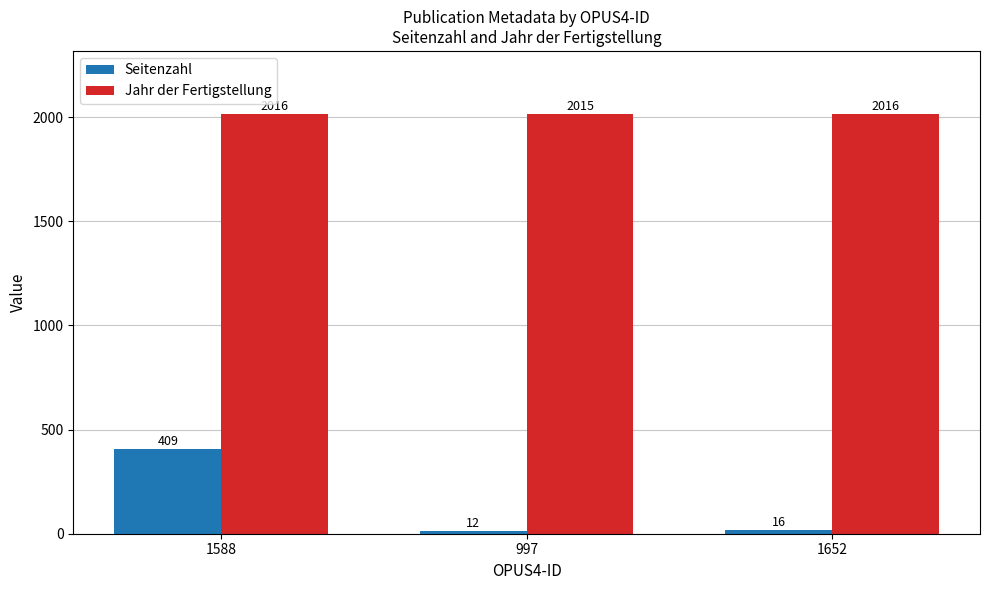

Is it true that Jahr der Fertigstellung equals 2874 at 1588?

False